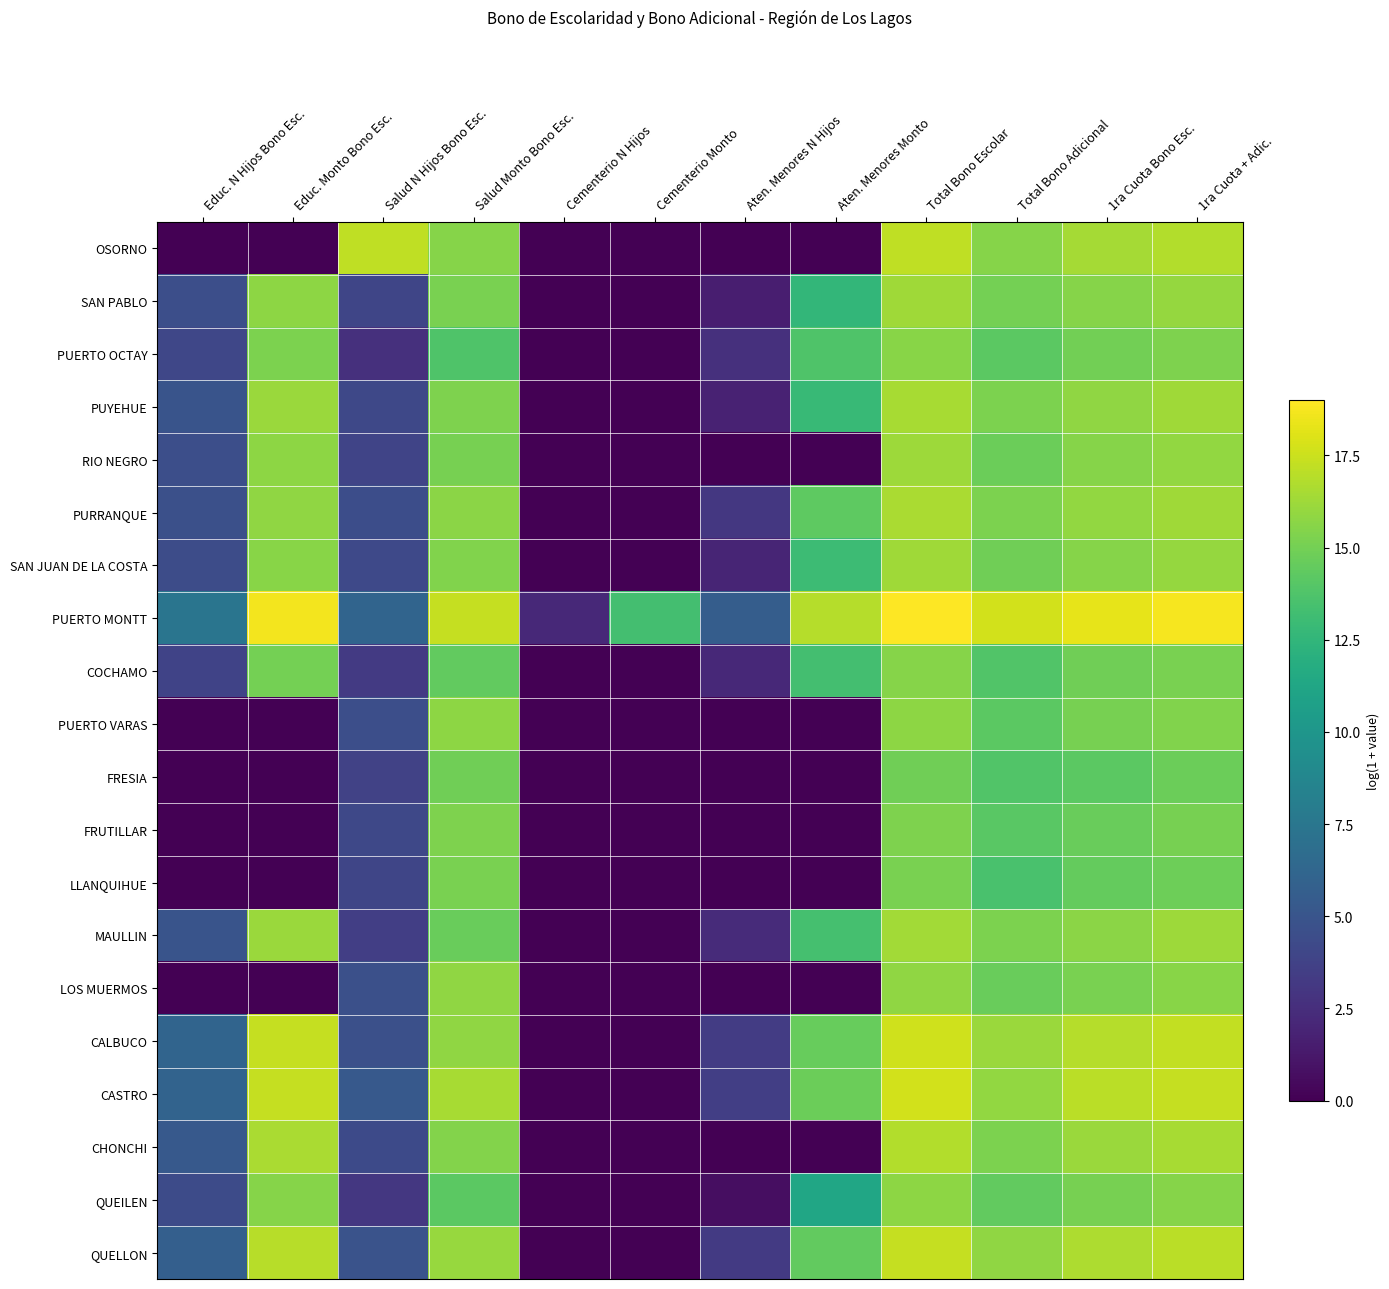

Reading left to right, extract all data points from this chart.

OSORNO: Educ. N Hijos Bono Esc.=0.0	Educ. Monto Bono Esc.=0.0	Salud N Hijos Bono Esc.=17.1	Salud Monto Bono Esc.=15.5	Cementerio N Hijos=0.0	Cementerio Monto=0.0	Aten. Menores N Hijos=0.0	Aten. Menores Monto=0.0	Total Bono Escolar=17.1	Total Bono Adicional=15.5	1ra Cuota Bono Esc.=16.5	1ra Cuota + Adic.=16.8
SAN PABLO: Educ. N Hijos Bono Esc.=4.6	Educ. Monto Bono Esc.=15.8	Salud N Hijos Bono Esc.=4.0	Salud Monto Bono Esc.=15.2	Cementerio N Hijos=0.0	Cementerio Monto=0.0	Aten. Menores N Hijos=1.6	Aten. Menores Monto=12.6	Total Bono Escolar=16.3	Total Bono Adicional=15.0	1ra Cuota Bono Esc.=15.6	1ra Cuota + Adic.=16.0
PUERTO OCTAY: Educ. N Hijos Bono Esc.=4.0	Educ. Monto Bono Esc.=15.2	Salud N Hijos Bono Esc.=2.6	Salud Monto Bono Esc.=13.8	Cementerio N Hijos=0.0	Cementerio Monto=0.0	Aten. Menores N Hijos=2.6	Aten. Menores Monto=13.8	Total Bono Escolar=15.6	Total Bono Adicional=14.2	1ra Cuota Bono Esc.=14.9	1ra Cuota + Adic.=15.3
PUYEHUE: Educ. N Hijos Bono Esc.=4.9	Educ. Monto Bono Esc.=16.1	Salud N Hijos Bono Esc.=4.1	Salud Monto Bono Esc.=15.3	Cementerio N Hijos=0.0	Cementerio Monto=0.0	Aten. Menores N Hijos=1.8	Aten. Menores Monto=12.8	Total Bono Escolar=16.5	Total Bono Adicional=15.3	1ra Cuota Bono Esc.=15.8	1ra Cuota + Adic.=16.3
RIO NEGRO: Educ. N Hijos Bono Esc.=4.6	Educ. Monto Bono Esc.=15.8	Salud N Hijos Bono Esc.=3.9	Salud Monto Bono Esc.=15.1	Cementerio N Hijos=0.0	Cementerio Monto=0.0	Aten. Menores N Hijos=0.0	Aten. Menores Monto=0.0	Total Bono Escolar=16.2	Total Bono Adicional=14.7	1ra Cuota Bono Esc.=15.5	1ra Cuota + Adic.=15.9
PURRANQUE: Educ. N Hijos Bono Esc.=4.7	Educ. Monto Bono Esc.=15.9	Salud N Hijos Bono Esc.=4.5	Salud Monto Bono Esc.=15.7	Cementerio N Hijos=0.0	Cementerio Monto=0.0	Aten. Menores N Hijos=3.1	Aten. Menores Monto=14.3	Total Bono Escolar=16.6	Total Bono Adicional=15.2	1ra Cuota Bono Esc.=15.9	1ra Cuota + Adic.=16.3
SAN JUAN DE LA COSTA: Educ. N Hijos Bono Esc.=4.4	Educ. Monto Bono Esc.=15.6	Salud N Hijos Bono Esc.=4.2	Salud Monto Bono Esc.=15.4	Cementerio N Hijos=0.0	Cementerio Monto=0.0	Aten. Menores N Hijos=1.9	Aten. Menores Monto=13.0	Total Bono Escolar=16.3	Total Bono Adicional=14.9	1ra Cuota Bono Esc.=15.6	1ra Cuota + Adic.=16.0
PUERTO MONTT: Educ. N Hijos Bono Esc.=7.4	Educ. Monto Bono Esc.=18.6	Salud N Hijos Bono Esc.=6.1	Salud Monto Bono Esc.=17.3	Cementerio N Hijos=2.2	Cementerio Monto=13.3	Aten. Menores N Hijos=5.6	Aten. Menores Monto=16.9	Total Bono Escolar=19.0	Total Bono Adicional=17.7	1ra Cuota Bono Esc.=18.3	1ra Cuota + Adic.=18.7
COCHAMO: Educ. N Hijos Bono Esc.=3.9	Educ. Monto Bono Esc.=15.0	Salud N Hijos Bono Esc.=3.2	Salud Monto Bono Esc.=14.4	Cementerio N Hijos=0.0	Cementerio Monto=0.0	Aten. Menores N Hijos=2.2	Aten. Menores Monto=13.3	Total Bono Escolar=15.6	Total Bono Adicional=13.8	1ra Cuota Bono Esc.=14.9	1ra Cuota + Adic.=15.2
PUERTO VARAS: Educ. N Hijos Bono Esc.=0.0	Educ. Monto Bono Esc.=0.0	Salud N Hijos Bono Esc.=4.6	Salud Monto Bono Esc.=15.8	Cementerio N Hijos=0.0	Cementerio Monto=0.0	Aten. Menores N Hijos=0.0	Aten. Menores Monto=0.0	Total Bono Escolar=15.8	Total Bono Adicional=14.2	1ra Cuota Bono Esc.=15.1	1ra Cuota + Adic.=15.4
FRESIA: Educ. N Hijos Bono Esc.=0.0	Educ. Monto Bono Esc.=0.0	Salud N Hijos Bono Esc.=3.7	Salud Monto Bono Esc.=14.9	Cementerio N Hijos=0.0	Cementerio Monto=0.0	Aten. Menores N Hijos=0.0	Aten. Menores Monto=0.0	Total Bono Escolar=14.9	Total Bono Adicional=13.8	1ra Cuota Bono Esc.=14.2	1ra Cuota + Adic.=14.7
FRUTILLAR: Educ. N Hijos Bono Esc.=0.0	Educ. Monto Bono Esc.=0.0	Salud N Hijos Bono Esc.=4.1	Salud Monto Bono Esc.=15.3	Cementerio N Hijos=0.0	Cementerio Monto=0.0	Aten. Menores N Hijos=0.0	Aten. Menores Monto=0.0	Total Bono Escolar=15.3	Total Bono Adicional=14.1	1ra Cuota Bono Esc.=14.6	1ra Cuota + Adic.=15.1
LLANQUIHUE: Educ. N Hijos Bono Esc.=0.0	Educ. Monto Bono Esc.=0.0	Salud N Hijos Bono Esc.=4.0	Salud Monto Bono Esc.=15.2	Cementerio N Hijos=0.0	Cementerio Monto=0.0	Aten. Menores N Hijos=0.0	Aten. Menores Monto=0.0	Total Bono Escolar=15.2	Total Bono Adicional=13.6	1ra Cuota Bono Esc.=14.5	1ra Cuota + Adic.=14.8
MAULLIN: Educ. N Hijos Bono Esc.=4.9	Educ. Monto Bono Esc.=16.1	Salud N Hijos Bono Esc.=3.5	Salud Monto Bono Esc.=14.7	Cementerio N Hijos=0.0	Cementerio Monto=0.0	Aten. Menores N Hijos=2.3	Aten. Menores Monto=13.4	Total Bono Escolar=16.4	Total Bono Adicional=15.2	1ra Cuota Bono Esc.=15.7	1ra Cuota + Adic.=16.2
LOS MUERMOS: Educ. N Hijos Bono Esc.=0.0	Educ. Monto Bono Esc.=0.0	Salud N Hijos Bono Esc.=4.6	Salud Monto Bono Esc.=15.8	Cementerio N Hijos=0.0	Cementerio Monto=0.0	Aten. Menores N Hijos=0.0	Aten. Menores Monto=0.0	Total Bono Escolar=15.8	Total Bono Adicional=14.7	1ra Cuota Bono Esc.=15.1	1ra Cuota + Adic.=15.6
CALBUCO: Educ. N Hijos Bono Esc.=6.1	Educ. Monto Bono Esc.=17.4	Salud N Hijos Bono Esc.=4.7	Salud Monto Bono Esc.=15.9	Cementerio N Hijos=0.0	Cementerio Monto=0.0	Aten. Menores N Hijos=3.4	Aten. Menores Monto=14.5	Total Bono Escolar=17.6	Total Bono Adicional=16.1	1ra Cuota Bono Esc.=16.9	1ra Cuota + Adic.=17.3
CASTRO: Educ. N Hijos Bono Esc.=6.1	Educ. Monto Bono Esc.=17.3	Salud N Hijos Bono Esc.=5.3	Salud Monto Bono Esc.=16.5	Cementerio N Hijos=0.0	Cementerio Monto=0.0	Aten. Menores N Hijos=3.6	Aten. Menores Monto=14.7	Total Bono Escolar=17.7	Total Bono Adicional=15.9	1ra Cuota Bono Esc.=17.0	1ra Cuota + Adic.=17.3
CHONCHI: Educ. N Hijos Bono Esc.=5.3	Educ. Monto Bono Esc.=16.6	Salud N Hijos Bono Esc.=4.2	Salud Monto Bono Esc.=15.5	Cementerio N Hijos=0.0	Cementerio Monto=0.0	Aten. Menores N Hijos=0.0	Aten. Menores Monto=0.0	Total Bono Escolar=16.8	Total Bono Adicional=15.2	1ra Cuota Bono Esc.=16.1	1ra Cuota + Adic.=16.5
QUEILEN: Educ. N Hijos Bono Esc.=4.4	Educ. Monto Bono Esc.=15.6	Salud N Hijos Bono Esc.=3.0	Salud Monto Bono Esc.=14.2	Cementerio N Hijos=0.0	Cementerio Monto=0.0	Aten. Menores N Hijos=0.7	Aten. Menores Monto=11.2	Total Bono Escolar=15.8	Total Bono Adicional=14.5	1ra Cuota Bono Esc.=15.1	1ra Cuota + Adic.=15.5
QUELLON: Educ. N Hijos Bono Esc.=5.7	Educ. Monto Bono Esc.=17.0	Salud N Hijos Bono Esc.=4.8	Salud Monto Bono Esc.=16.0	Cementerio N Hijos=0.0	Cementerio Monto=0.0	Aten. Menores N Hijos=3.2	Aten. Menores Monto=14.4	Total Bono Escolar=17.3	Total Bono Adicional=15.8	1ra Cuota Bono Esc.=16.7	1ra Cuota + Adic.=17.0